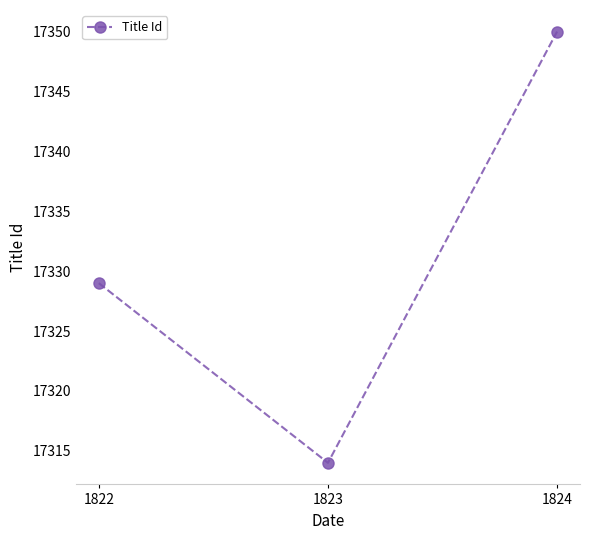

The value at 1824 is 17350. True or false?

True